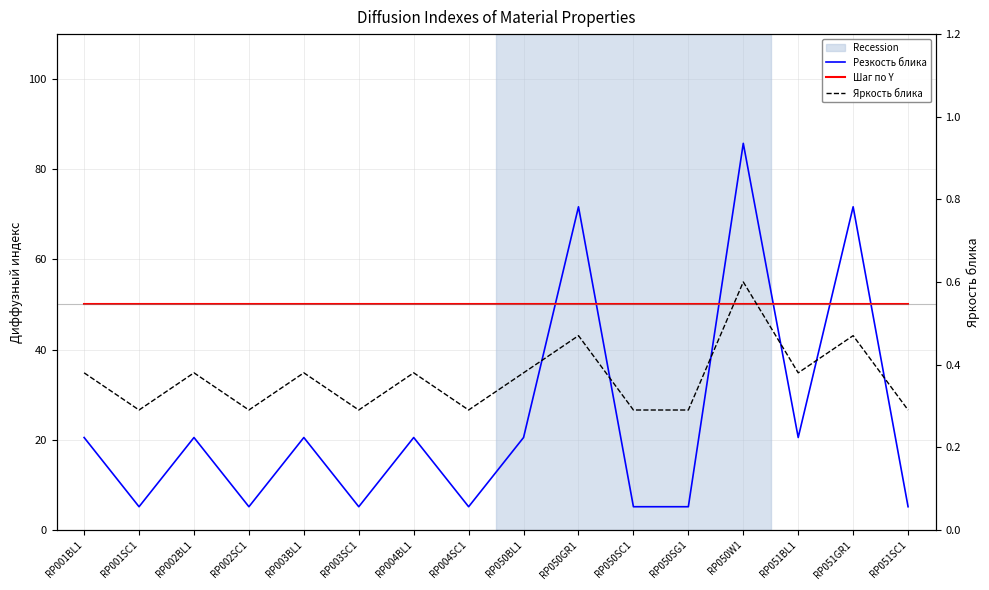

What is the difference between the maximum and minimum values in the Яркость блика series?

0.3